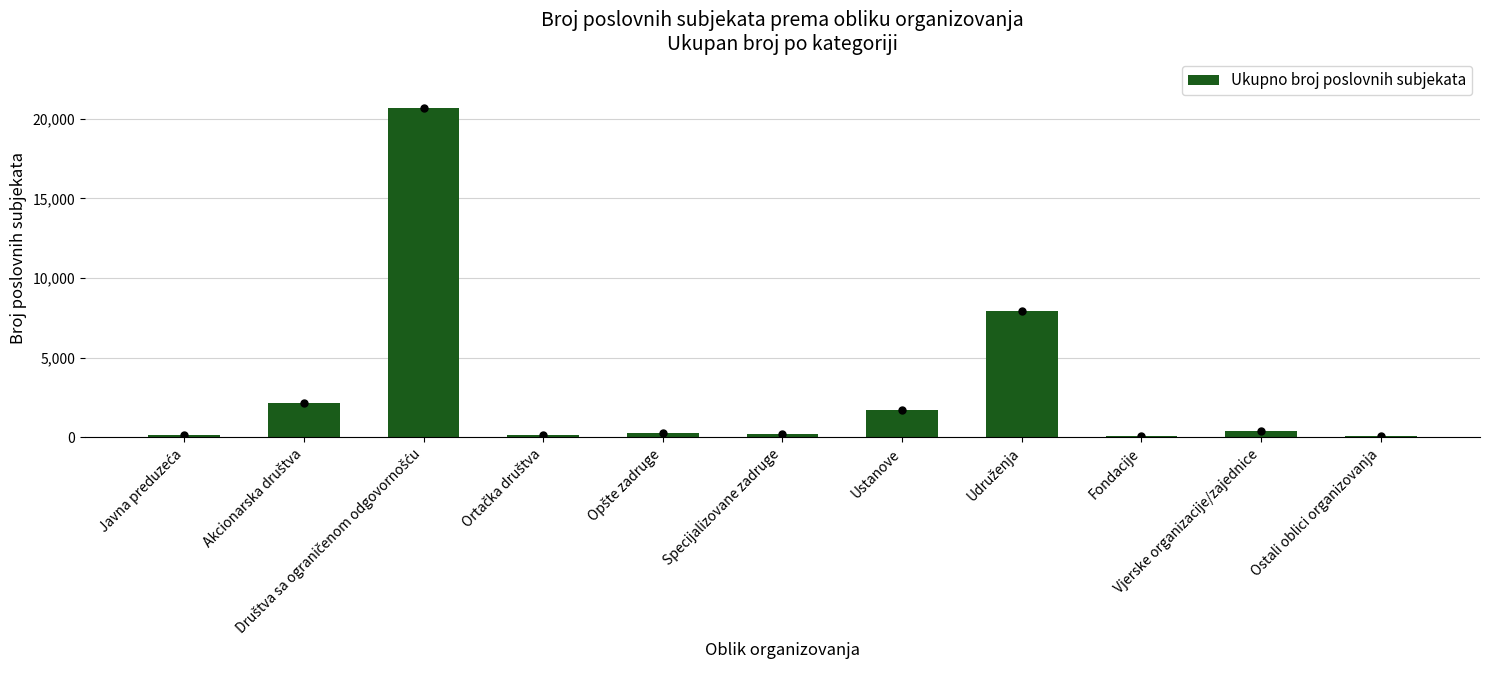

What is the change in value from Akcionarska društva to Opšte zadruge?

-1865